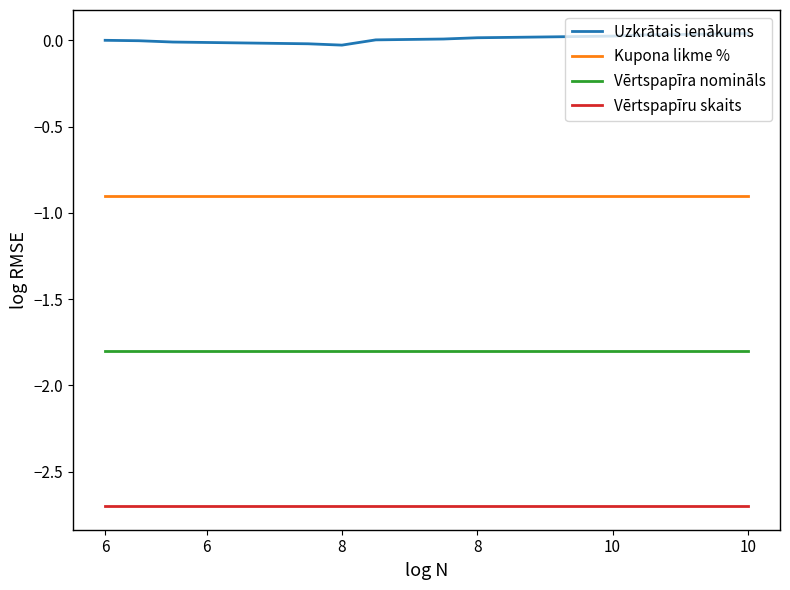

How many lines are shown in the chart?

4